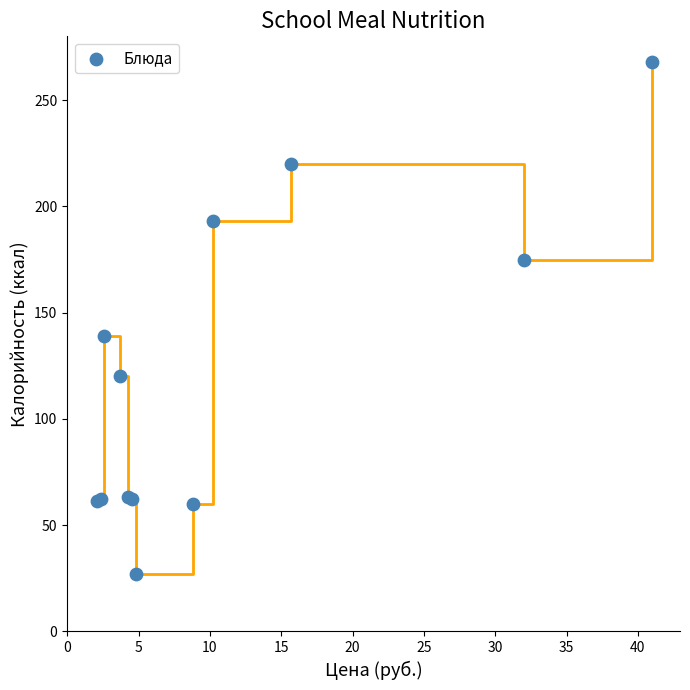

What Y value in the scatter plot is closest to 147?

139.2